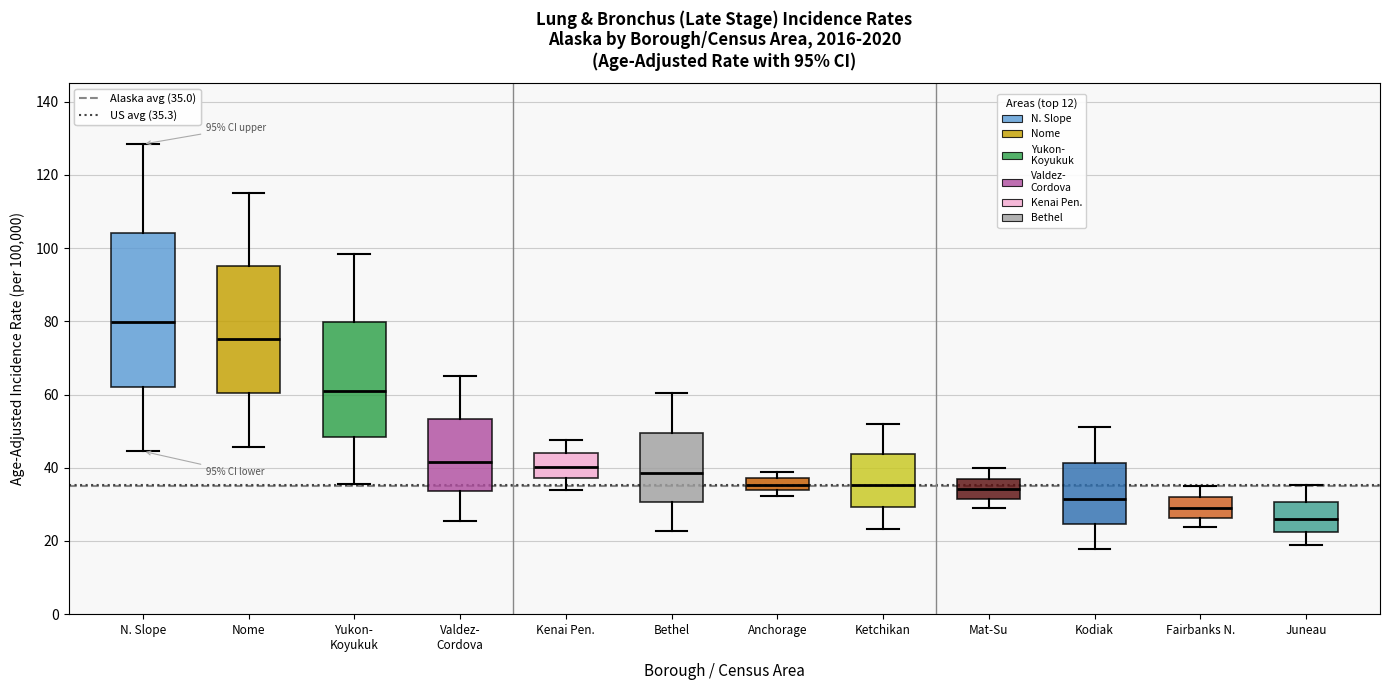

Comparing the boxes themselves (not the whiskers), which one is the tallest?

N. Slope